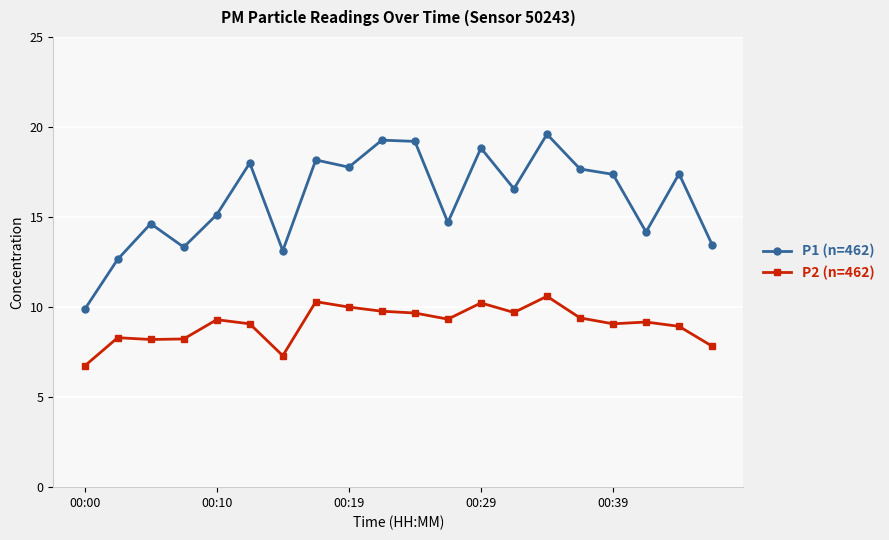

What is the value of the P2 (n=462) point at the 3rd from the left?

8.2